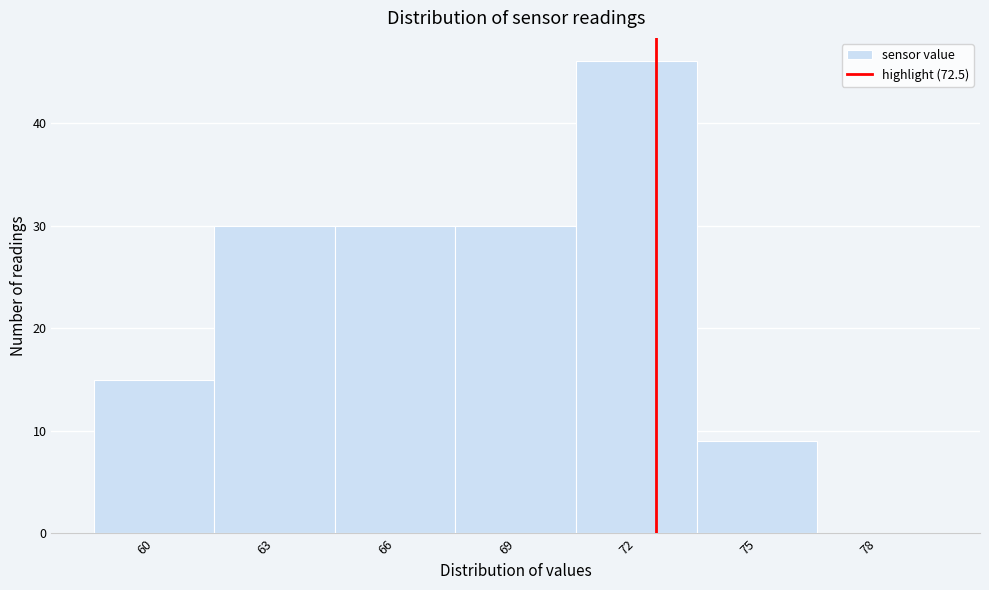

Reading left to right, transcribe this chart: for each bar, give the range it covers on the x-axis and its height. The values are not printed on the chart, so give them approximately, as read against the axis.

58.5 to 61.5: 15
61.5 to 64.5: 30
64.5 to 67.5: 30
67.5 to 70.5: 30
70.5 to 73.5: 46
73.5 to 76.5: 9
76.5 to 79.5: 0